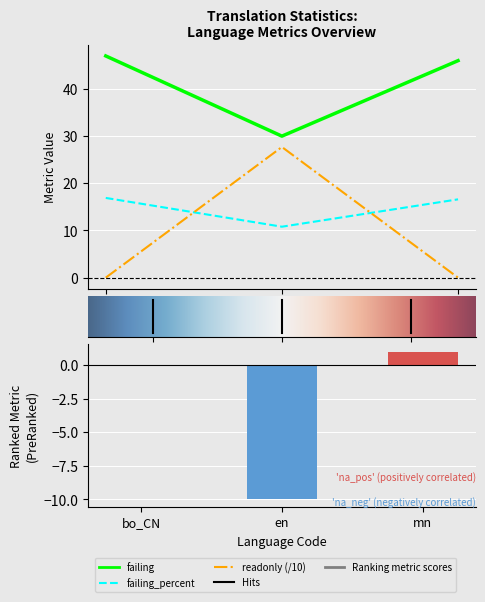

What is the difference between the failing values at bo_CN and en?

17.0